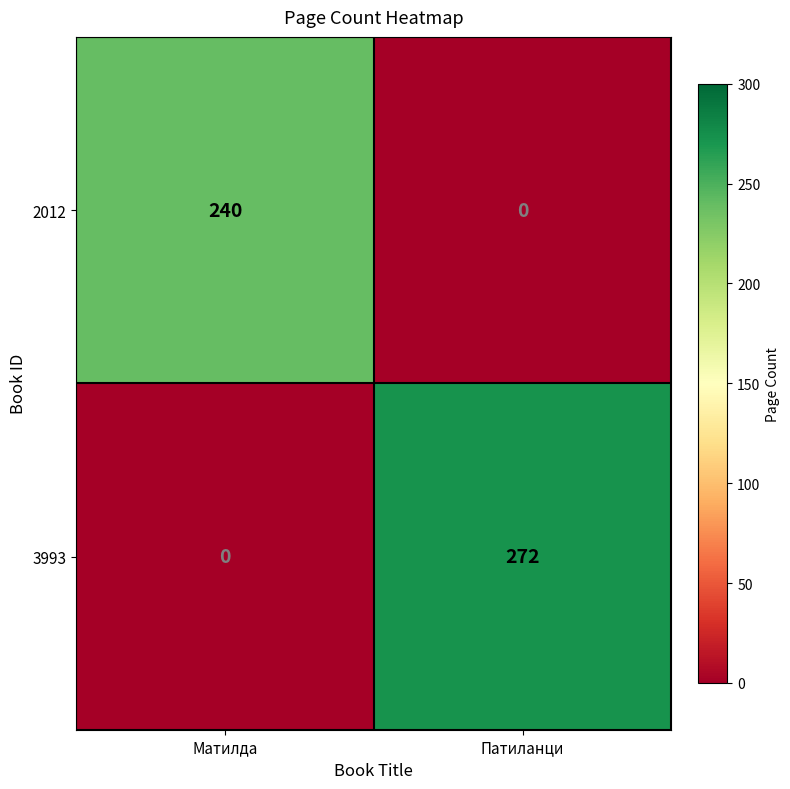

What is the greatest value displayed?

272